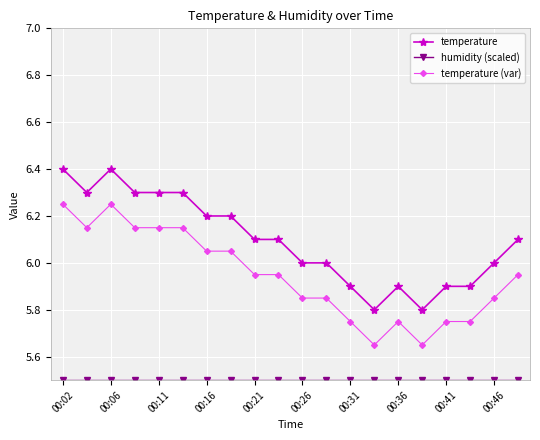

What is the greatest value displayed?

6.4